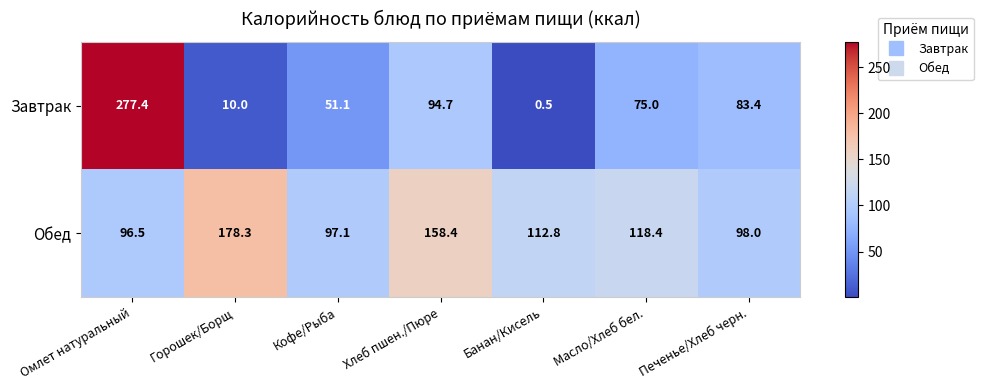

At Горошек/Борщ, list the series in order from largest to smallest.

Обед, Завтрак